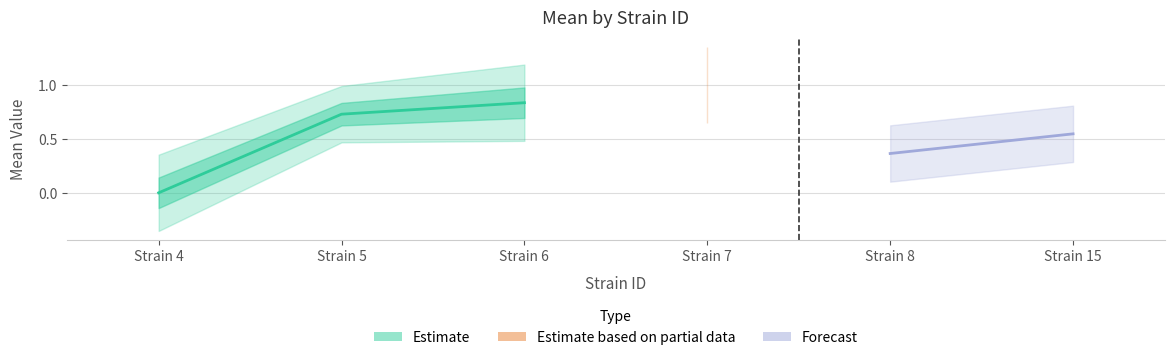

Is it true that mean equals 1.5 at 7?

False